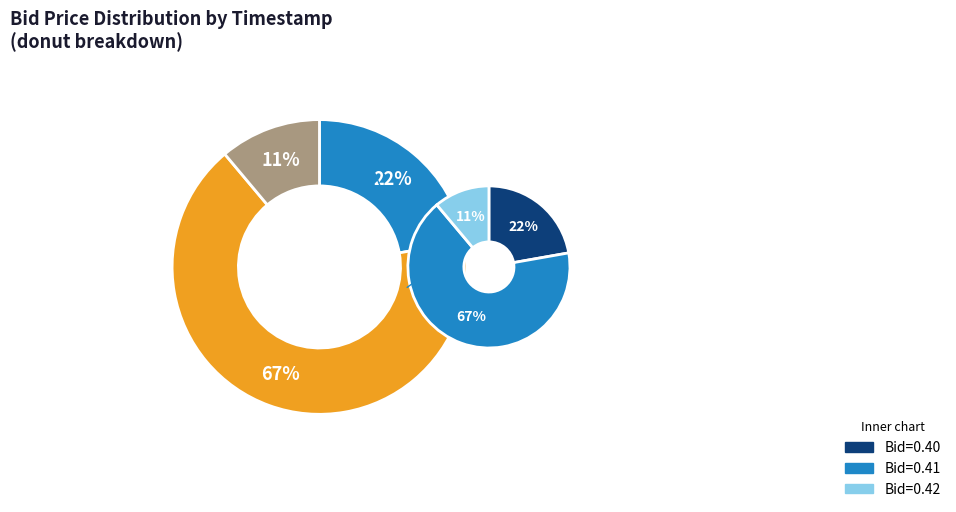

Between 13:15:00.737 and 13:11:32.838, which is larger?

13:11:32.838